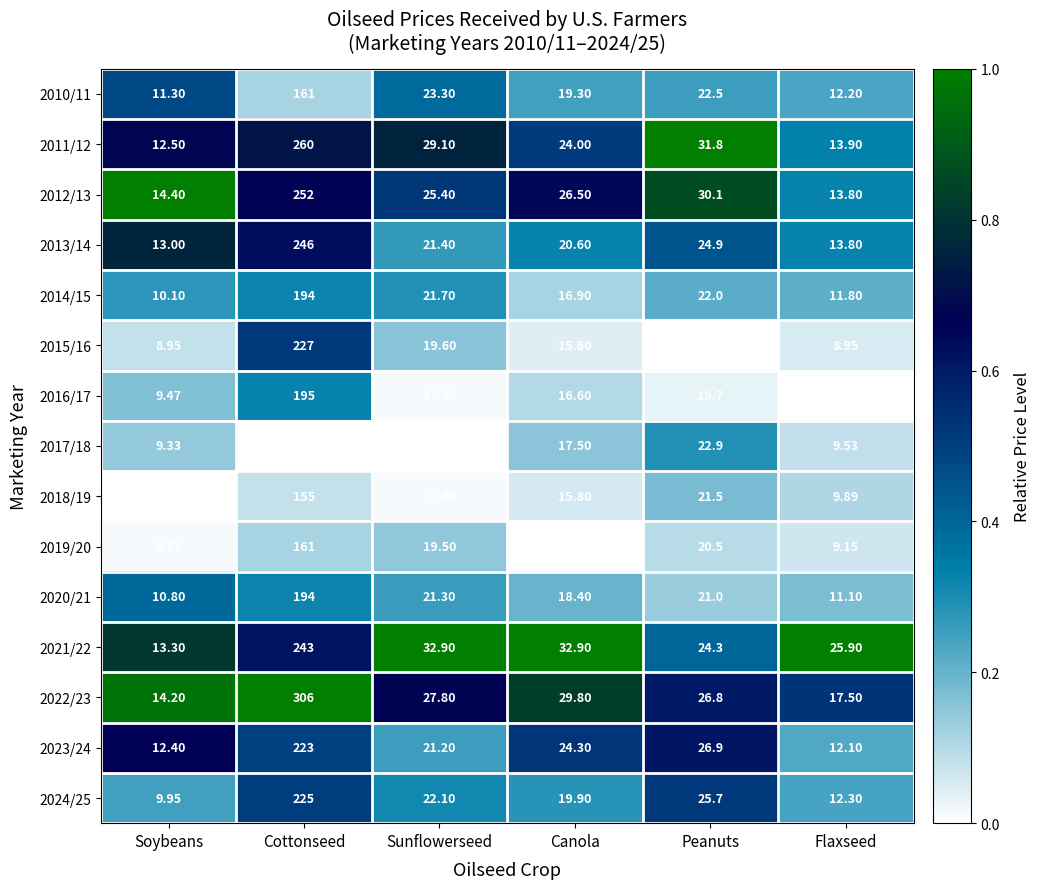

At which label does 2024/25 first exceed 22?

Cottonseed